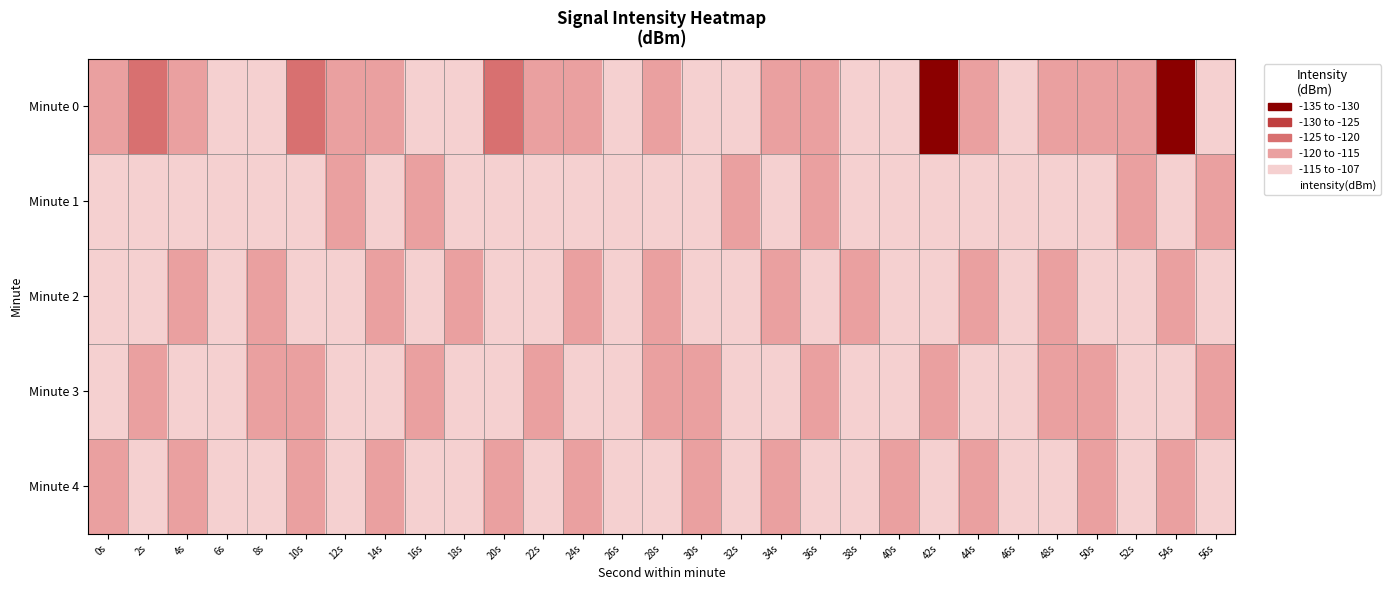

What is the spread (max minus min) of values at 50s?

6.9